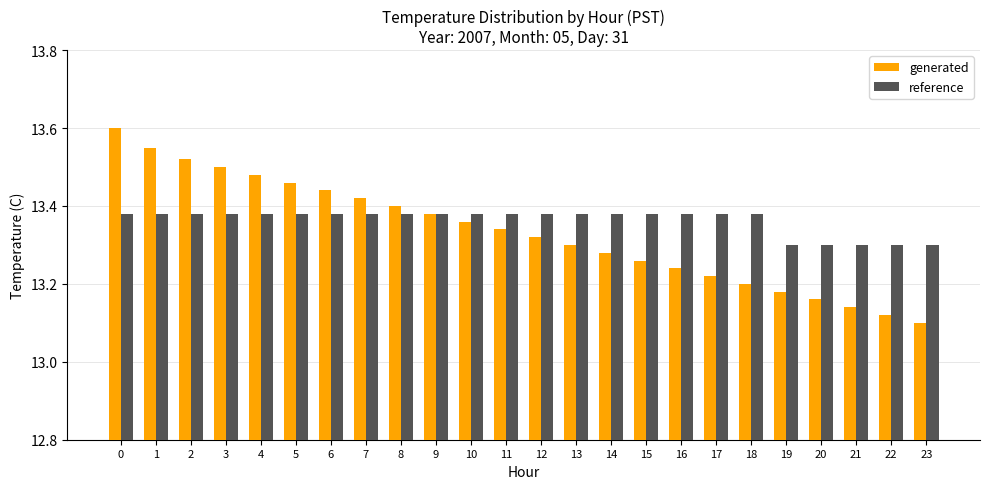

The reference series shows 17.7 at 5. True or false?

False